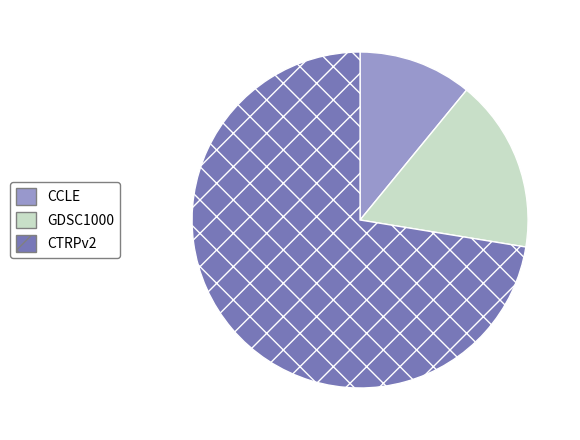

What is the smallest slice in the pie chart?

CCLE